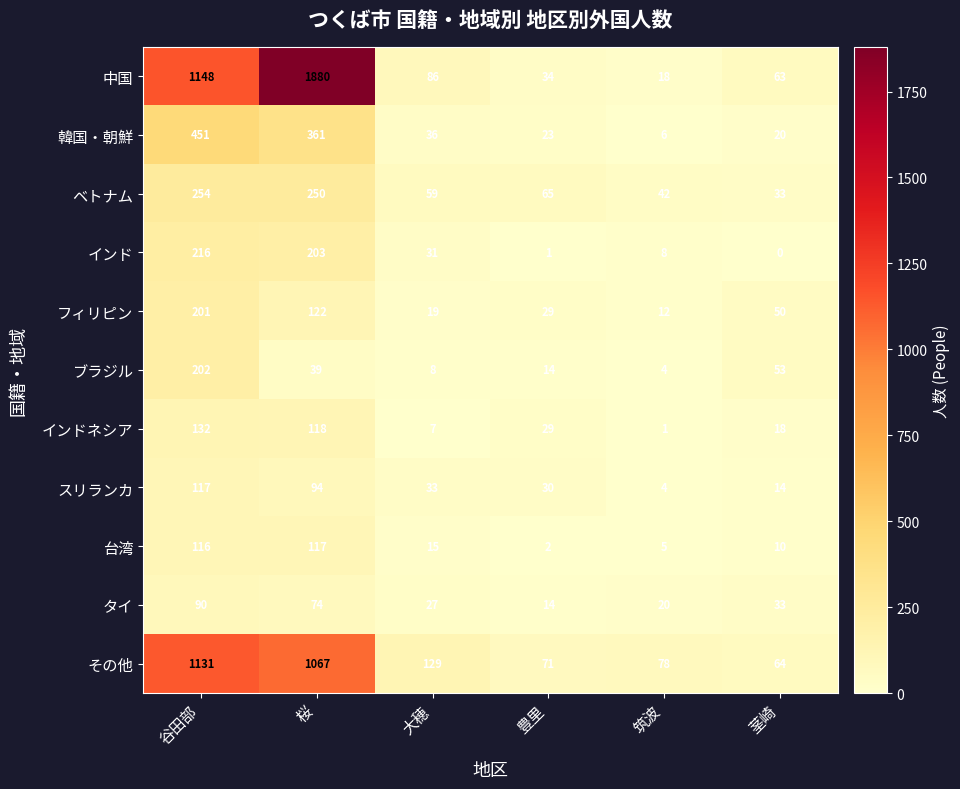

Between 桜 and 大穂, which series saw the biggest shift?

中国